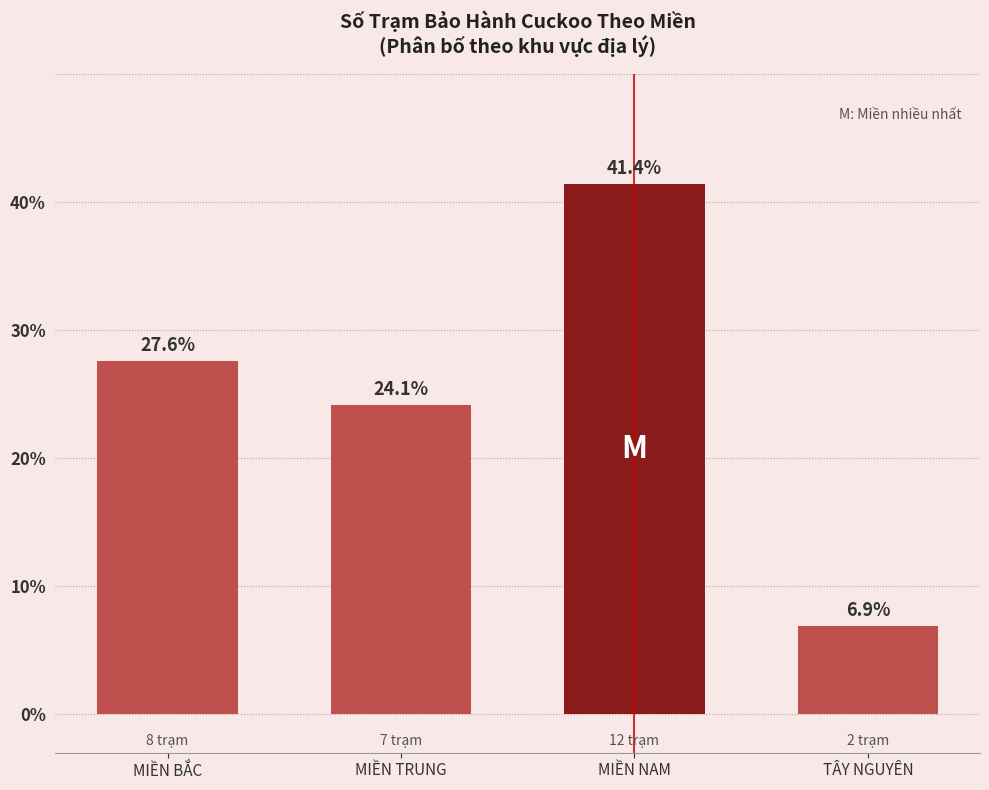

List the labels in order of value, smallest first.

TÂY NGUYÊN, MIỀN TRUNG, MIỀN BẮC, MIỀN NAM